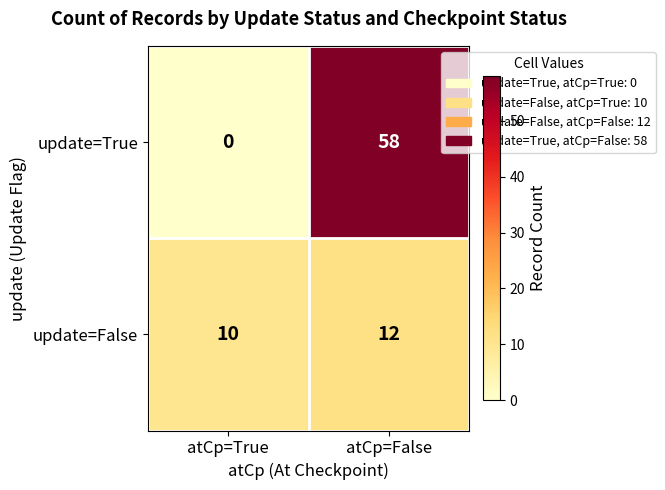

Reading left to right, what are all the values shown in this chart?

update=True: 0	58
update=False: 10	12